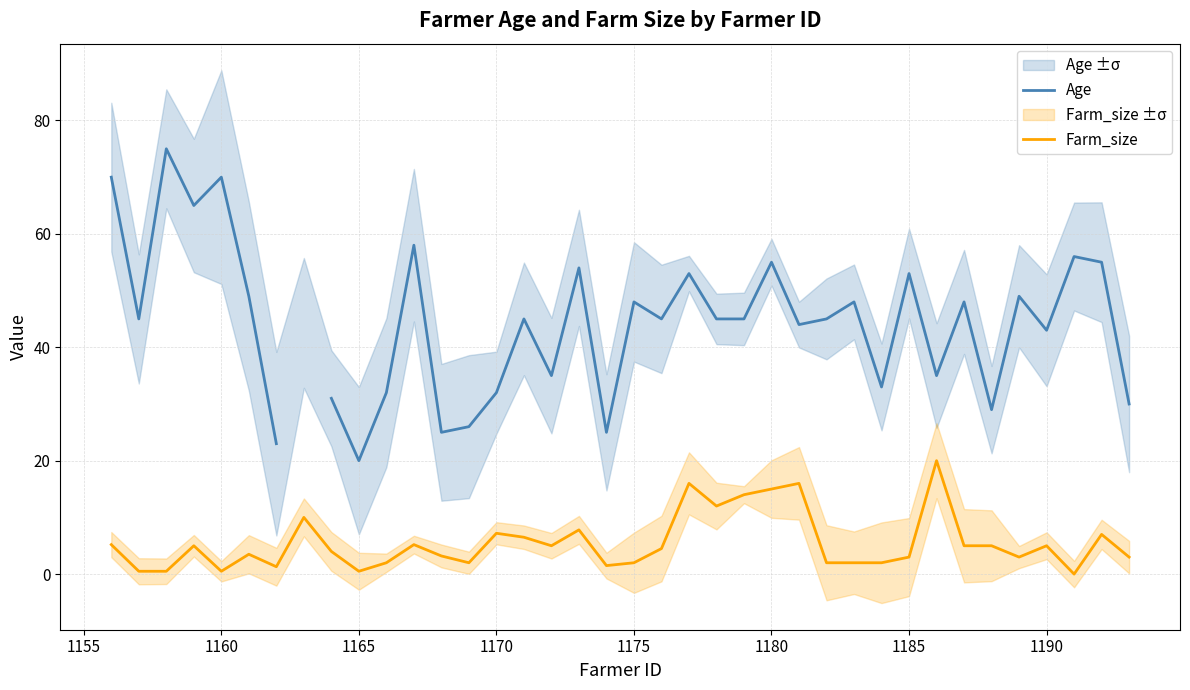

What is the highest value of the Farm_size series?

20.0